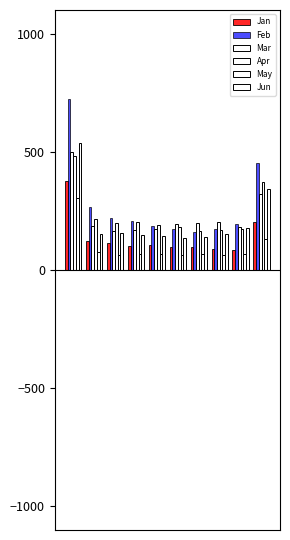

What is the maximum value shown in the chart?

723.8